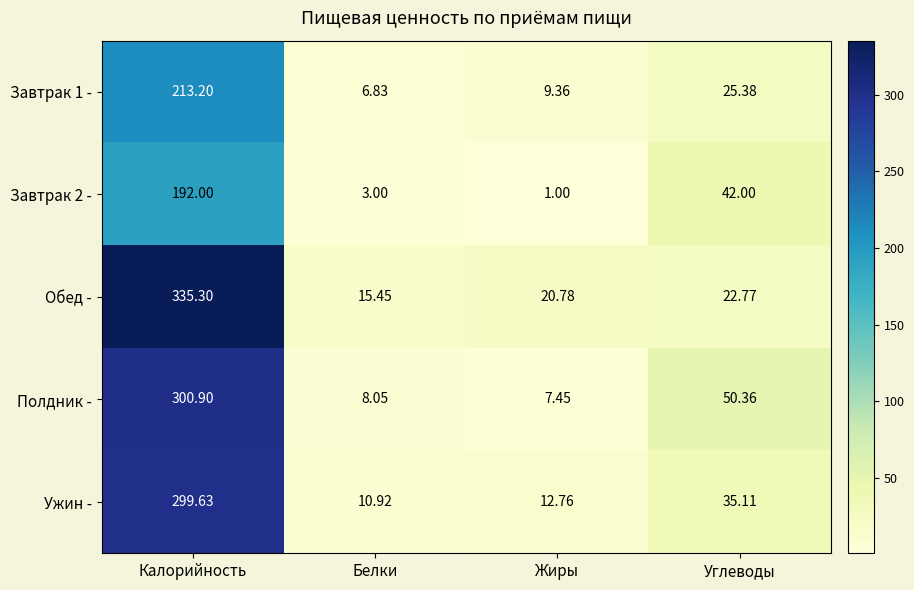

How many data points does each series have?

4